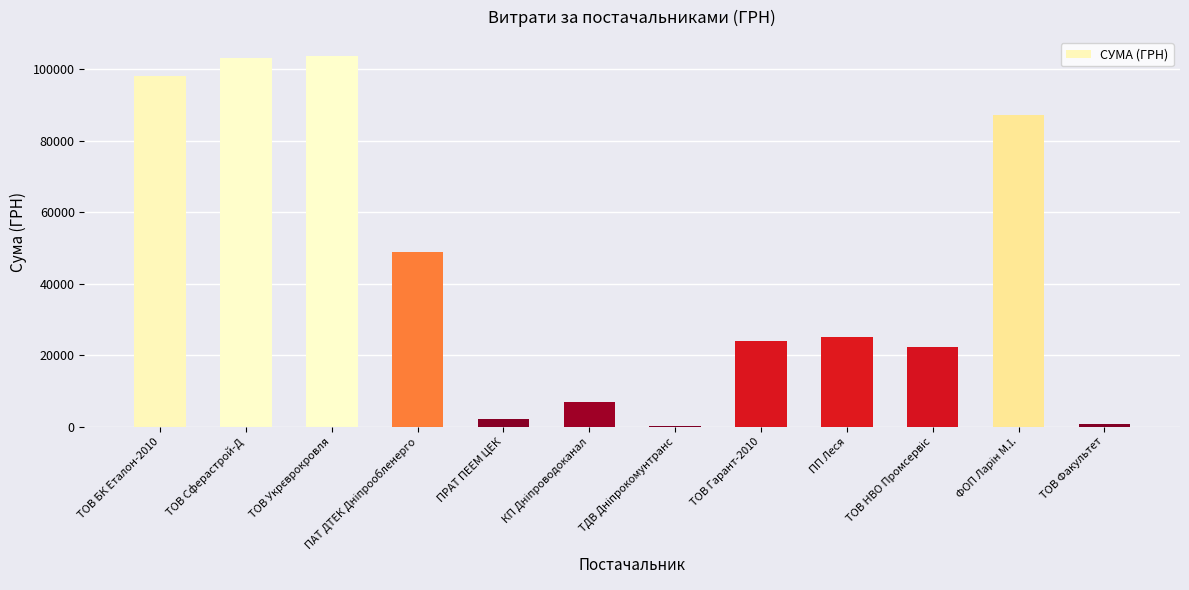

What is the sum of all values?

522095.9